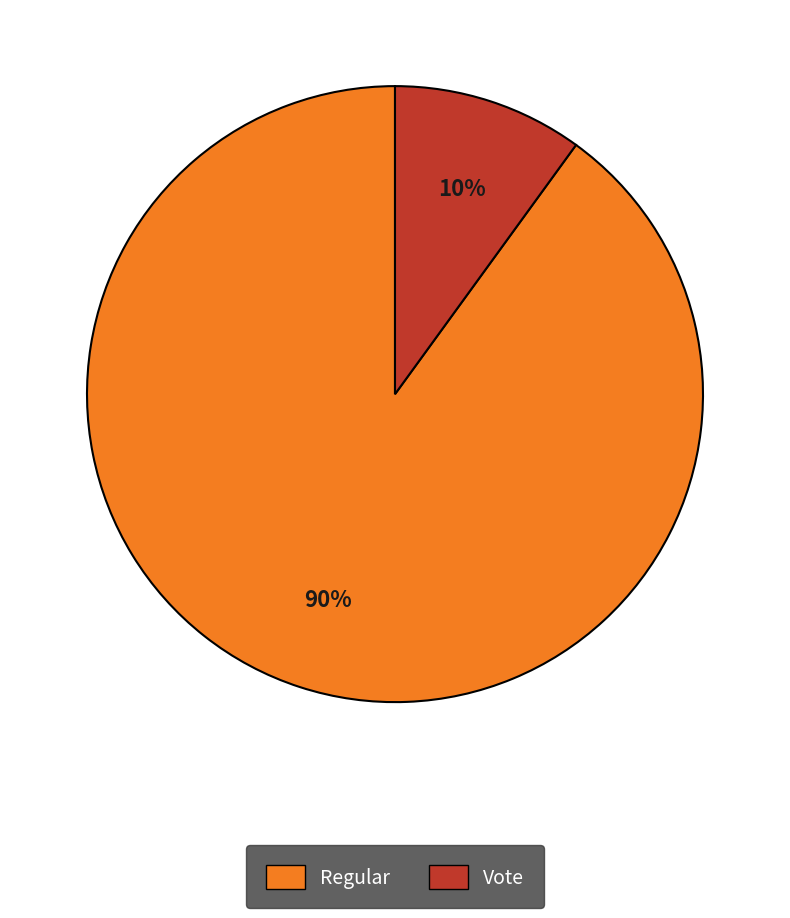

How many segments does this pie chart have?

2